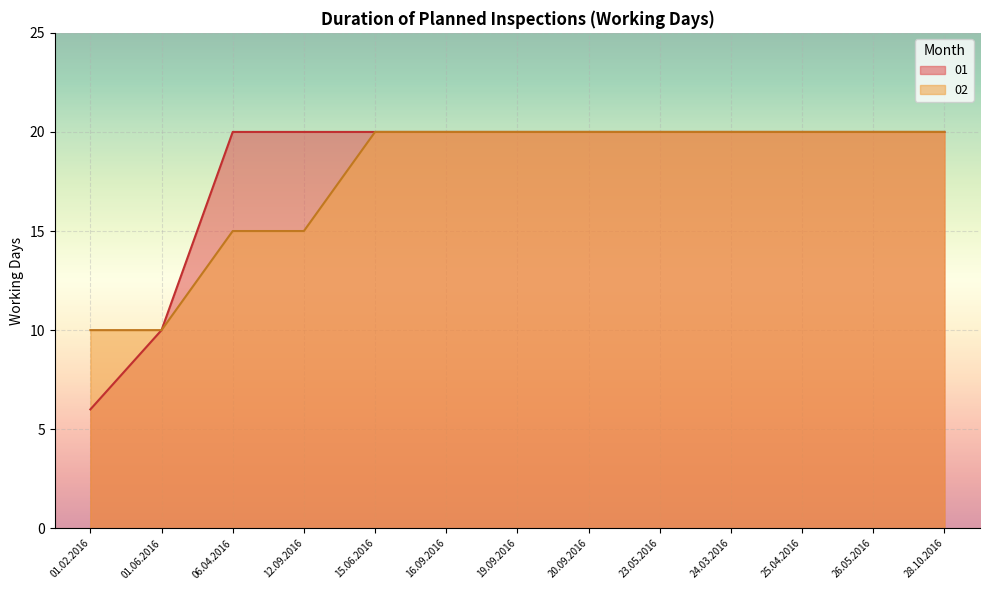

At which label does 01 reach its peak?

06.04.2016